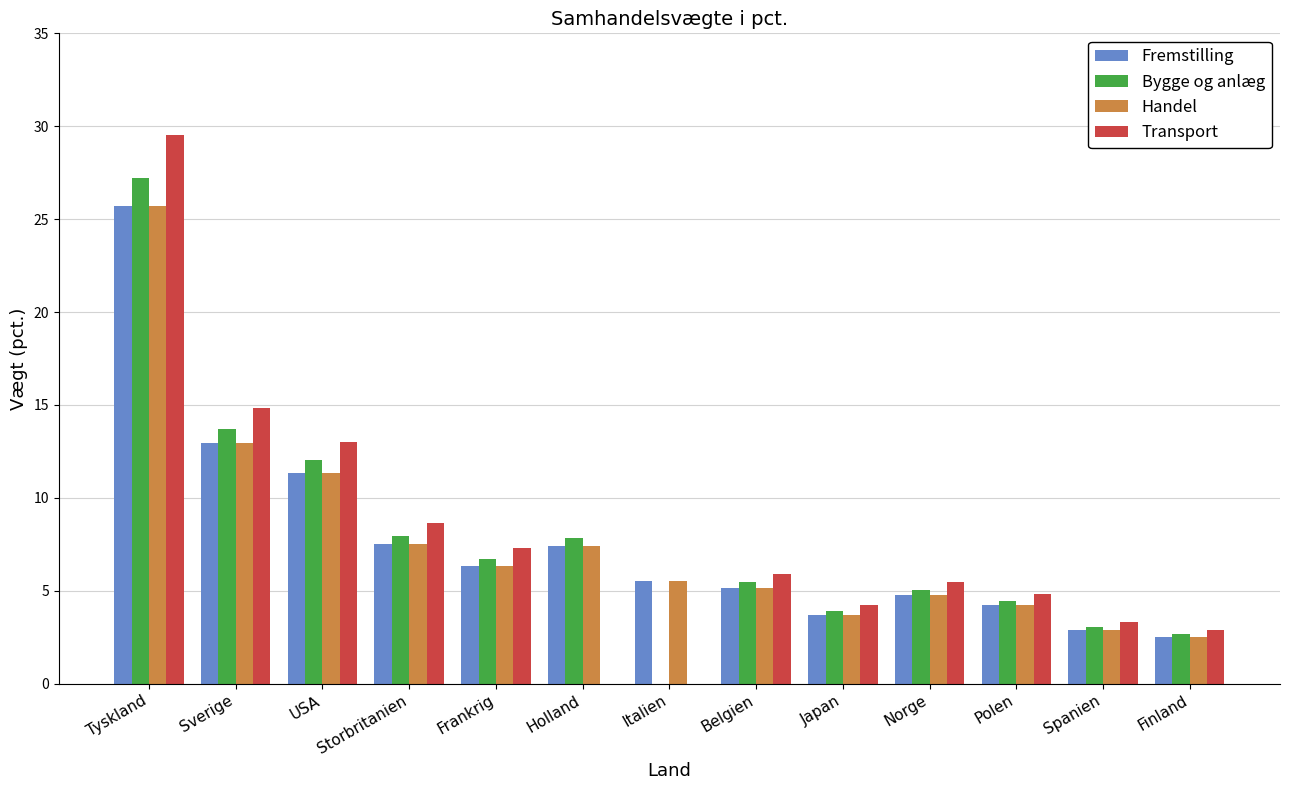

What is the difference between the Handel values at Storbritanien and Italien?

2.0